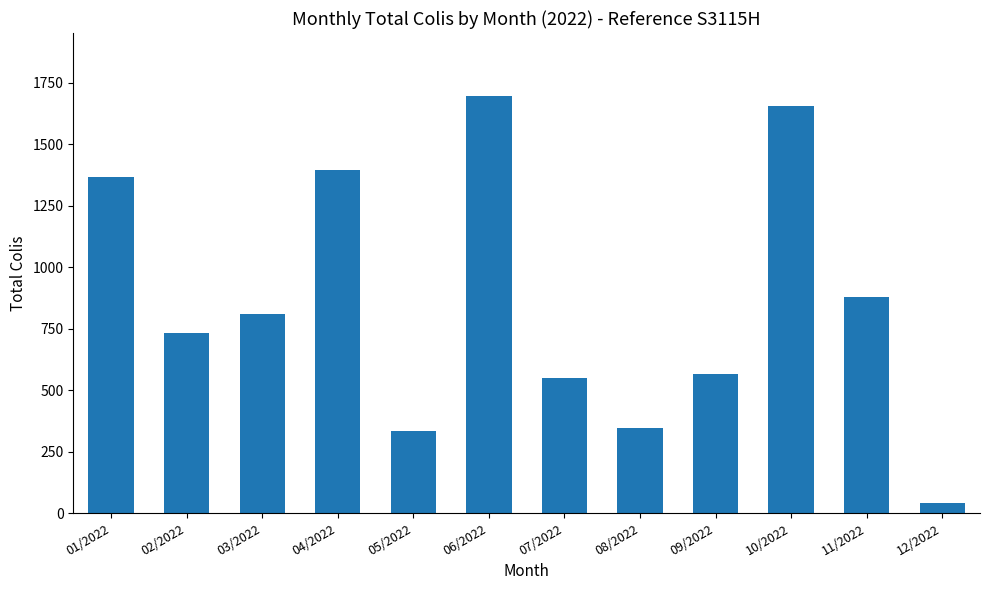

What is the ratio of the value at 06/2022 to the value at 04/2022?

1.2